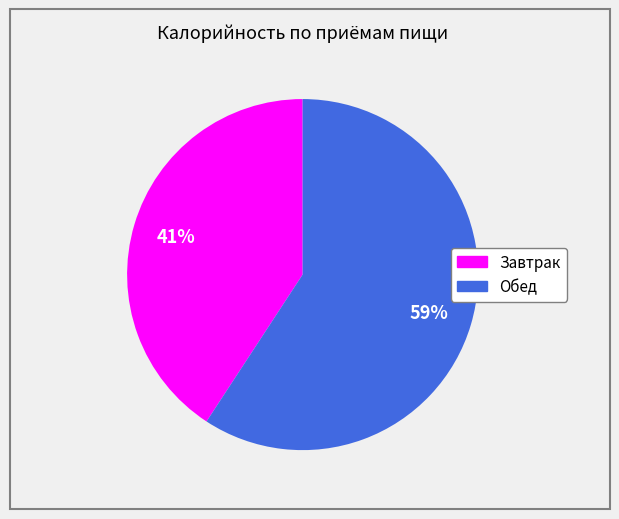

Is the sum of Обед and Завтрак greater than half?

Yes